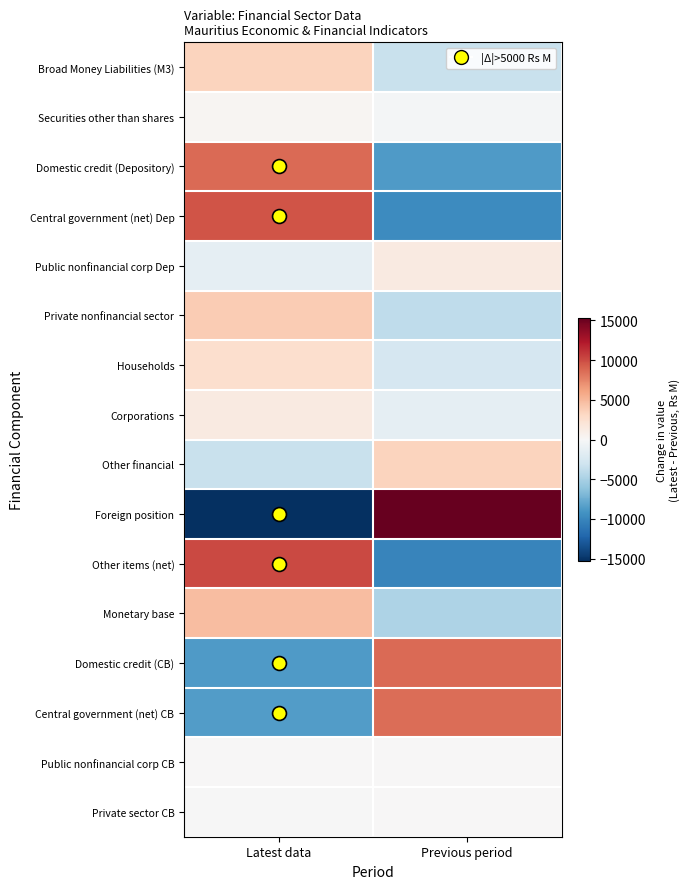

Which has a higher value, Previous period or Latest data?

Latest data